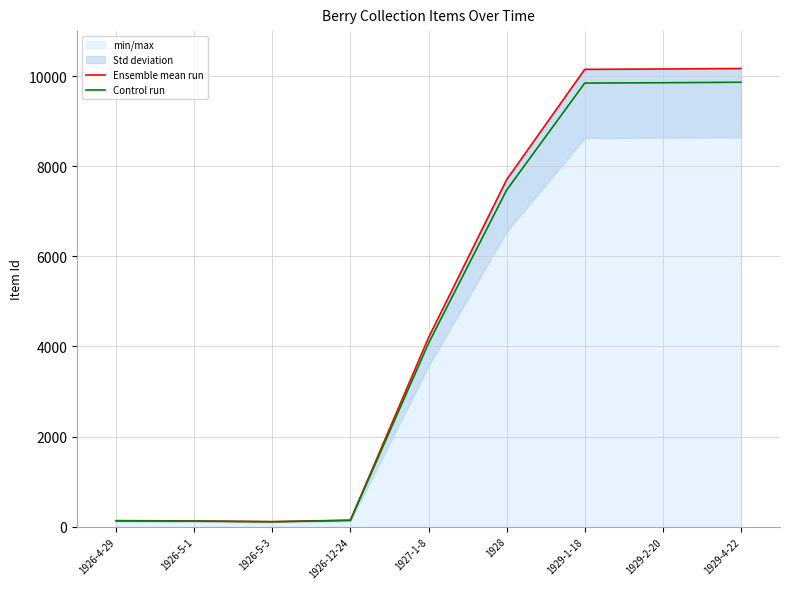

Read the Control run value at 1927-1-8.

4069.2